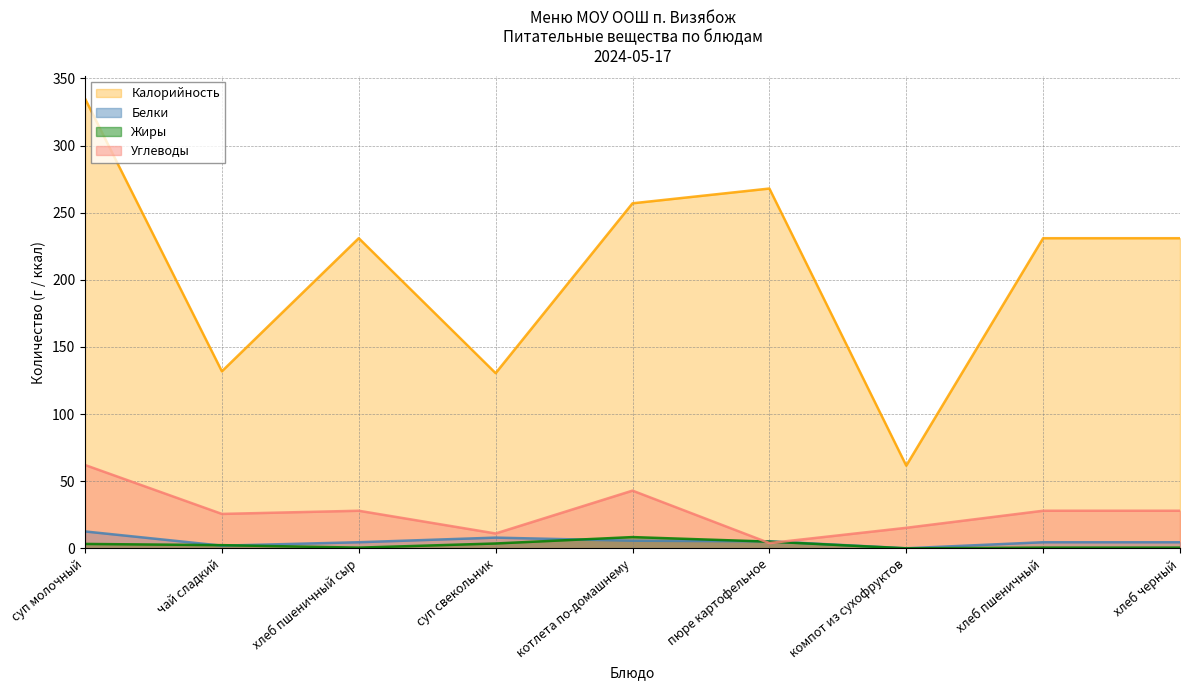

Where is the first local minimum for Калорийность?

чай сладкий